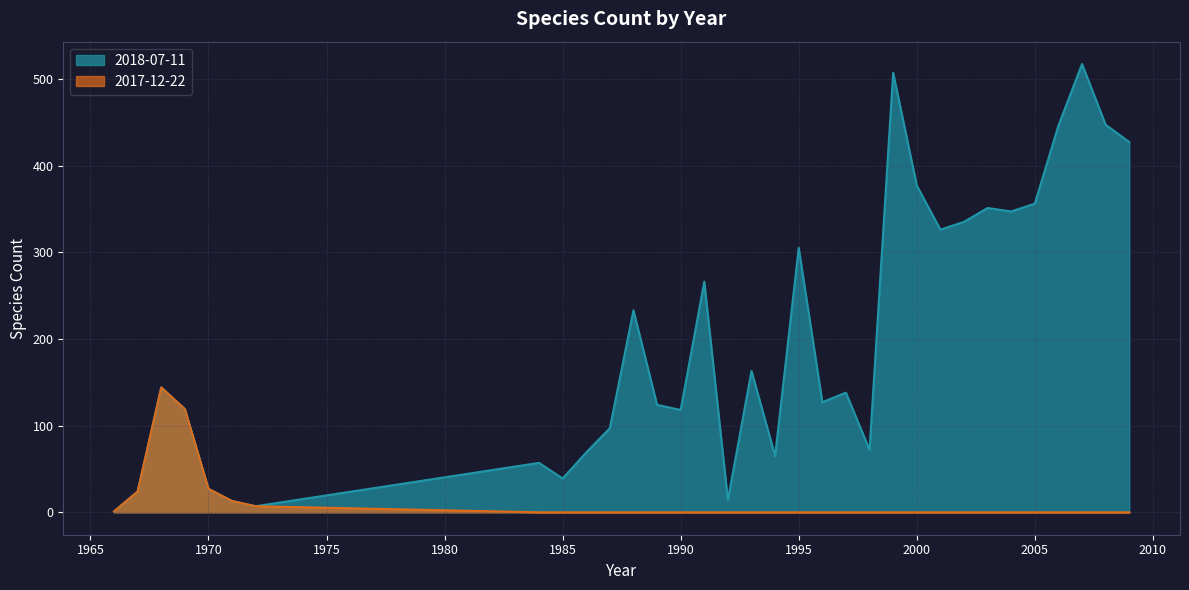

How many values in the 2018-07-11 series are below 138?

16